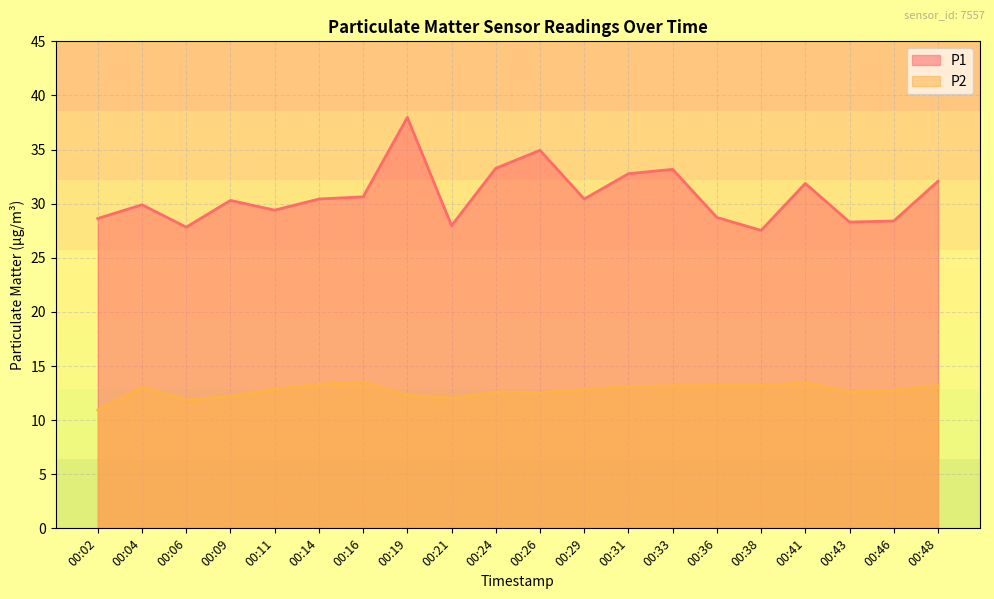

Count the number of data series in this chart.

2